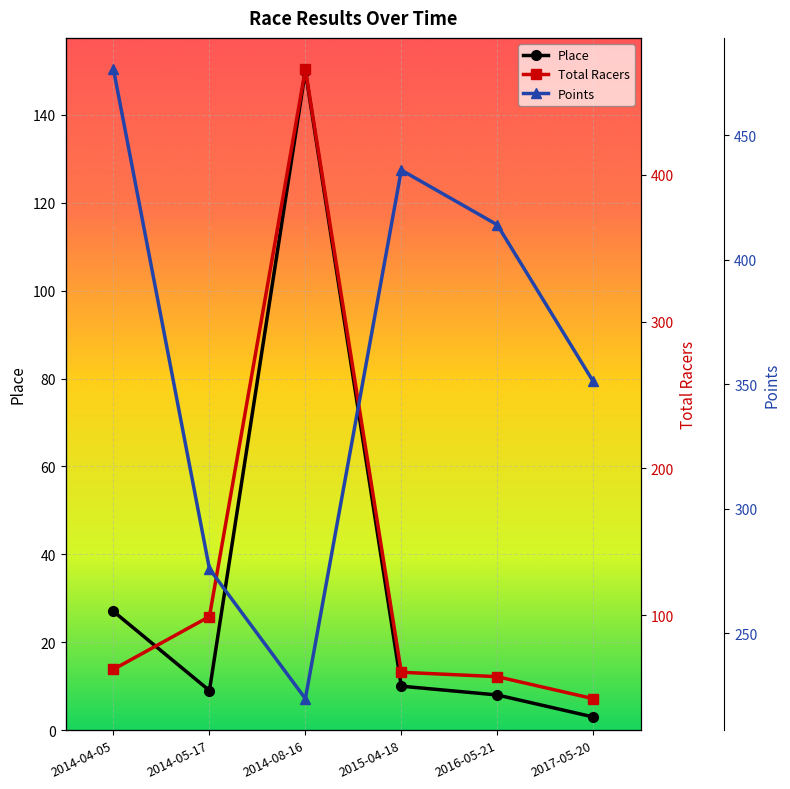

Which series ends up on top after the final intersection of Points and Total Racers?

Points